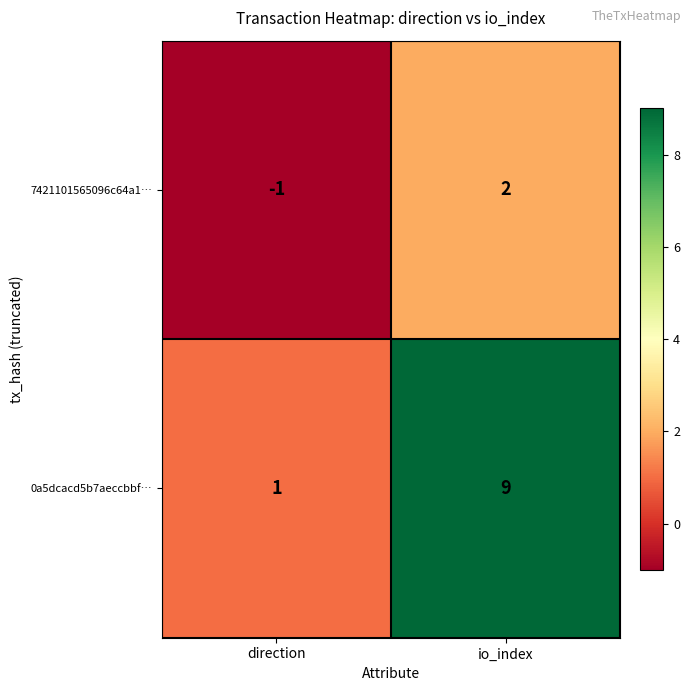

Is it true that 7421101565096c64a1… equals 1 at io_index?

False